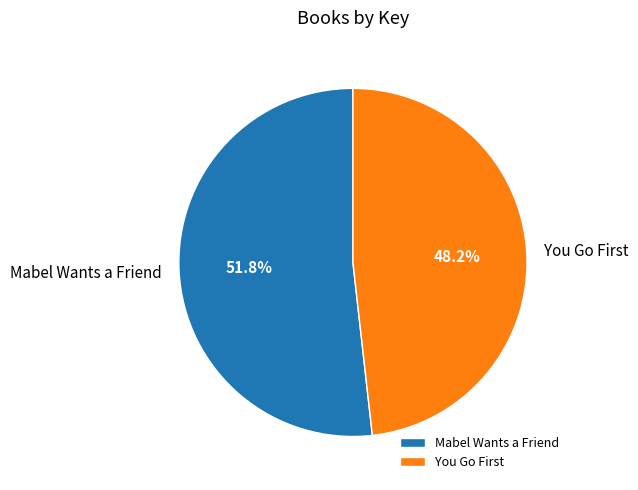

How many segments does this pie chart have?

2